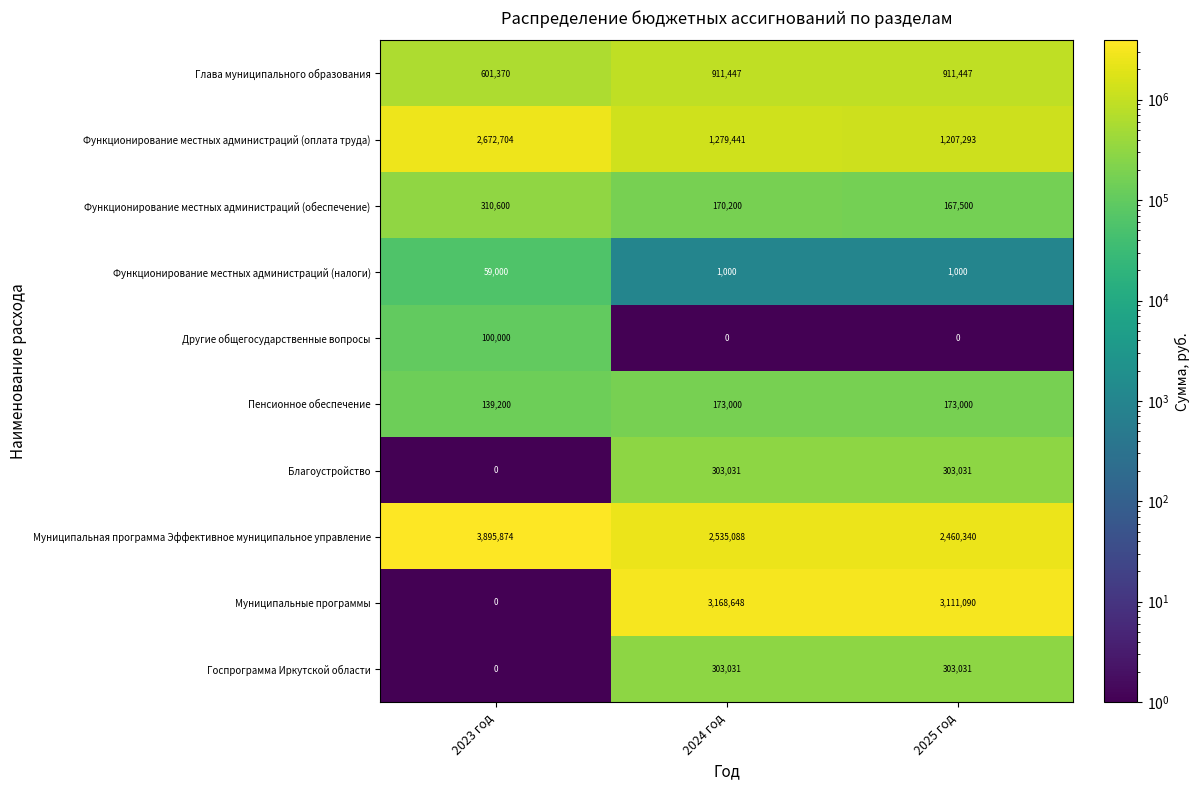

Which category has the highest value in the Функционирование местных администраций (оплата труда) series?

2023 год